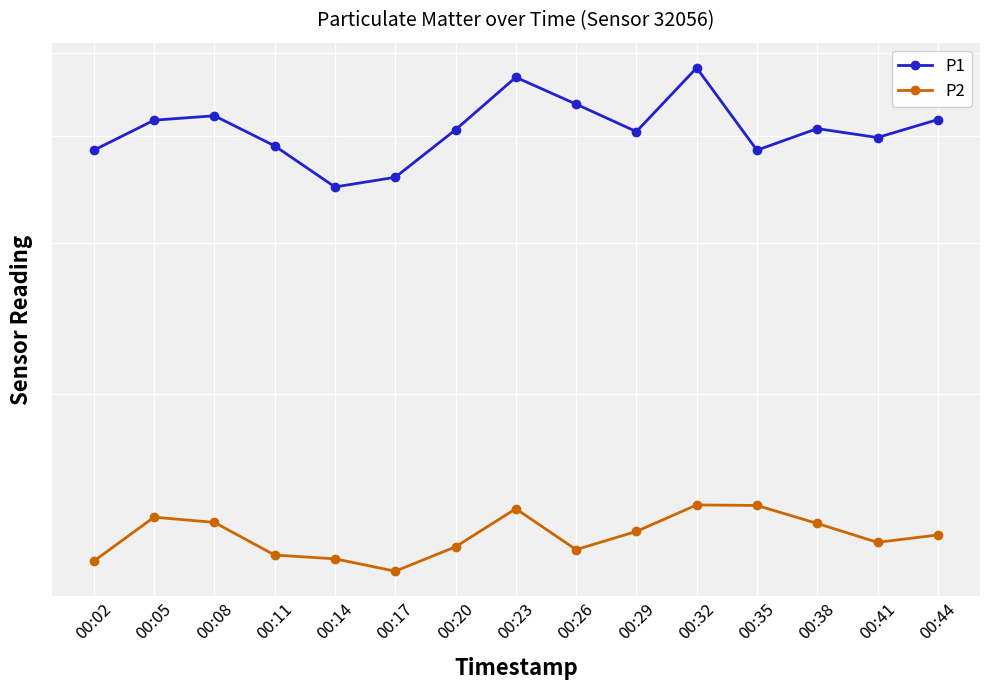

Which series has the widest spread of values?

P1